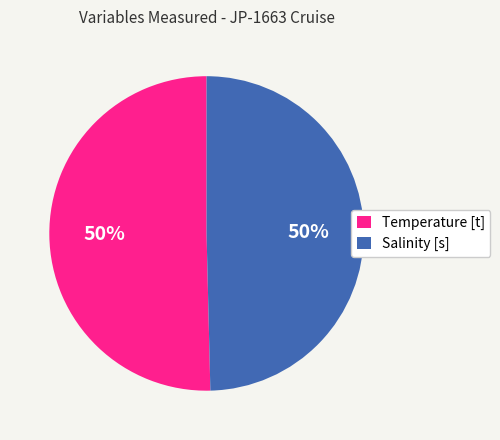

True or false: Salinity [s] accounts for 35% of the total.

False